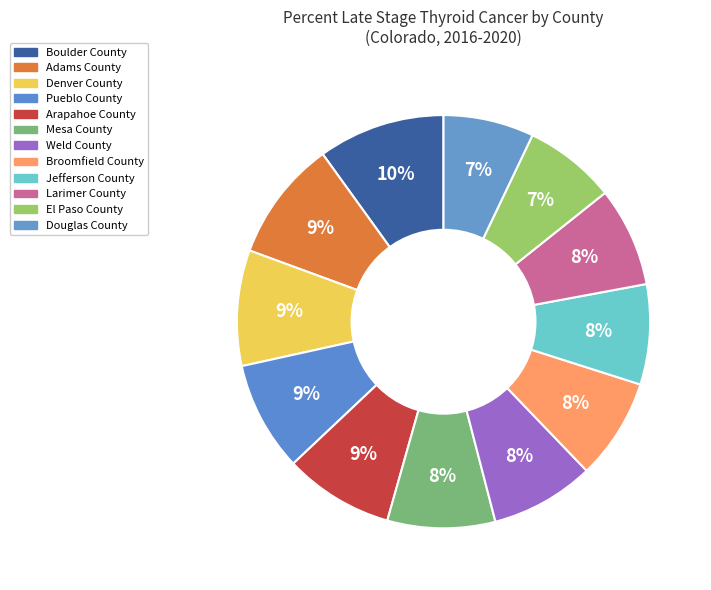

To the nearest percent, what portion does Pueblo County represent?

9%